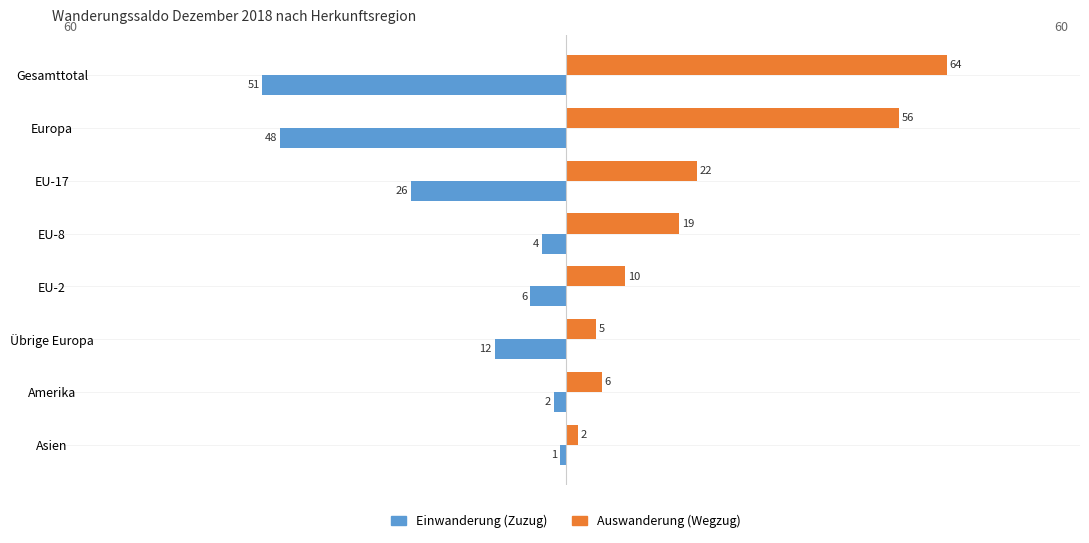

How many distinct data groups are displayed?

2